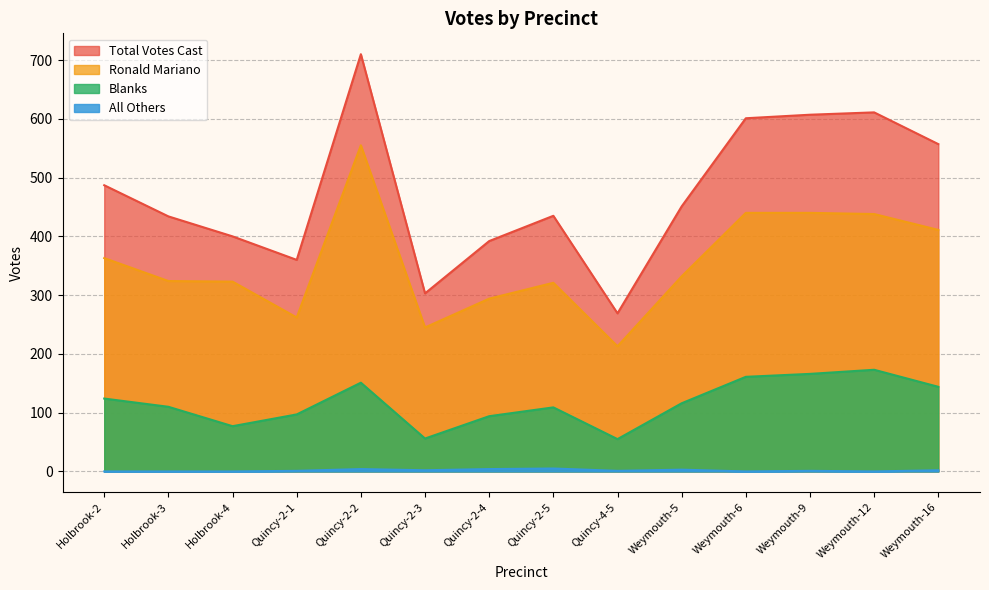

True or false: Total Votes Cast and All Others intersect in this chart.

False